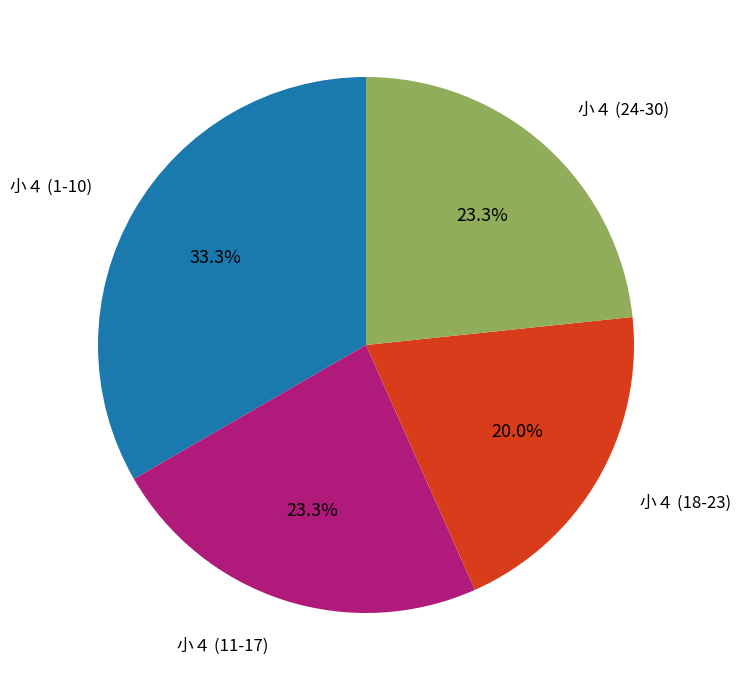

Is there any slice that represents more than half of the pie?

No